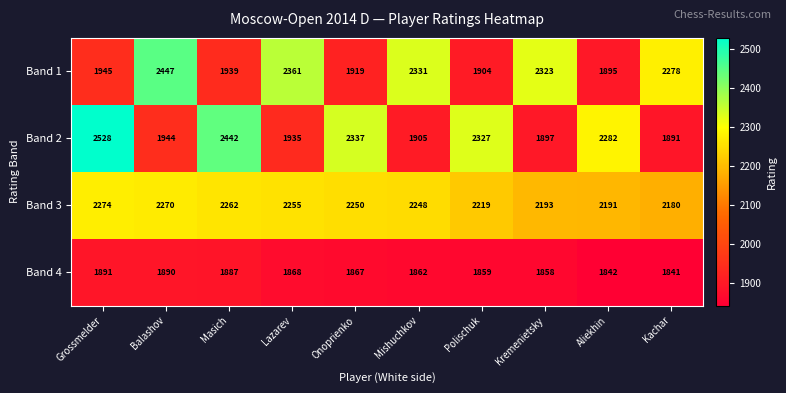

Count the number of data series in this chart.

4